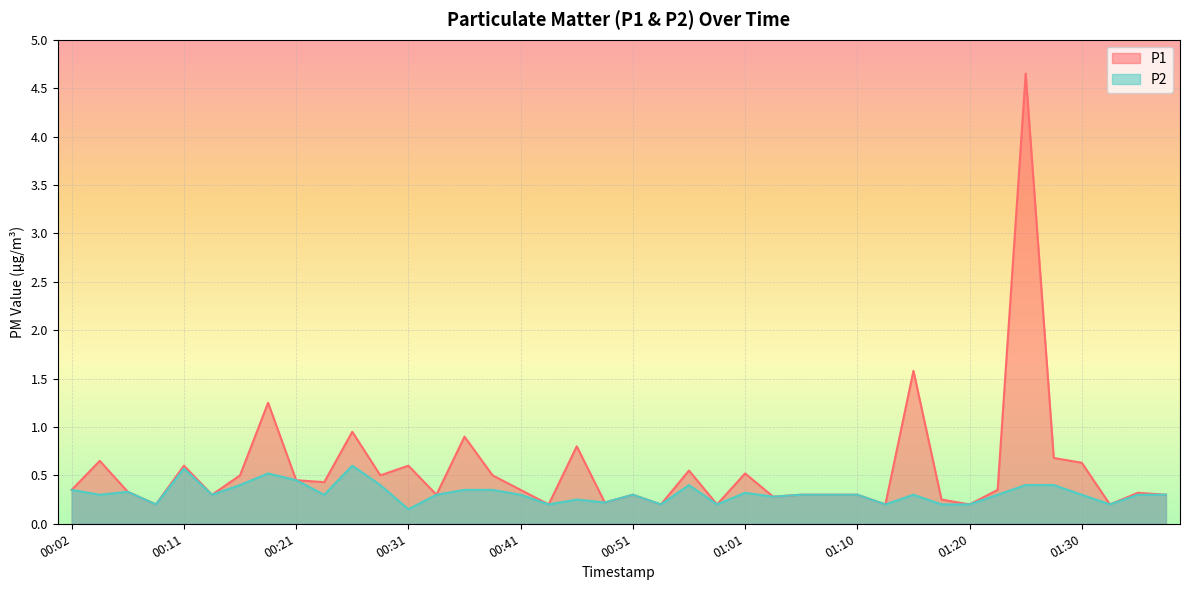

Does the chart display data point markers on the line(s)?

No